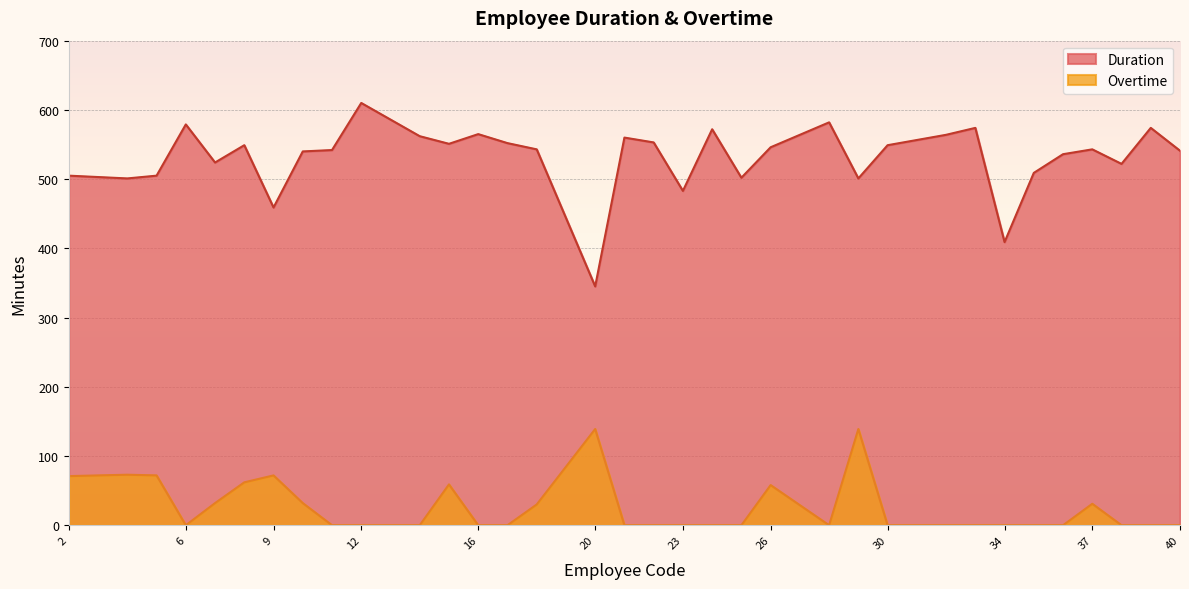

How many series are shown in this chart?

2